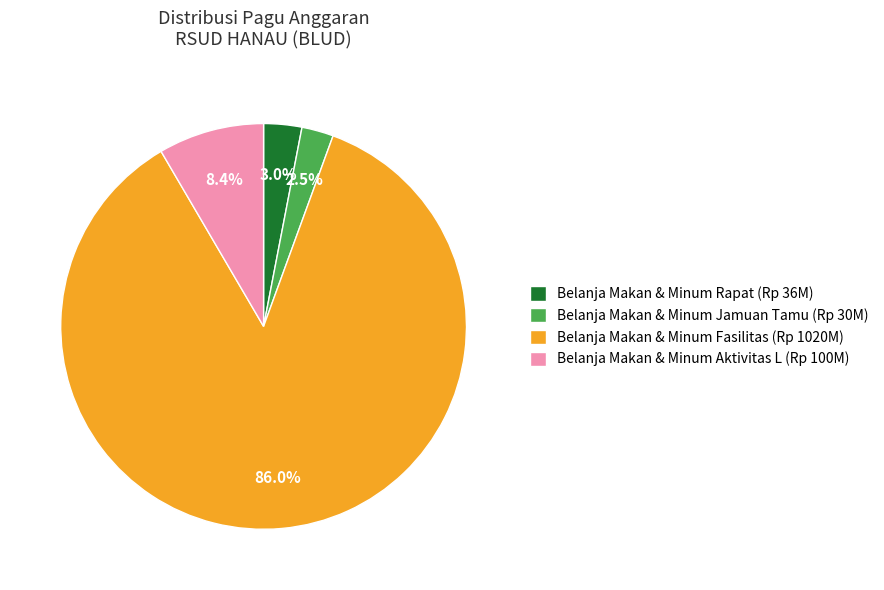

Is there any slice that represents more than half of the pie?

Yes